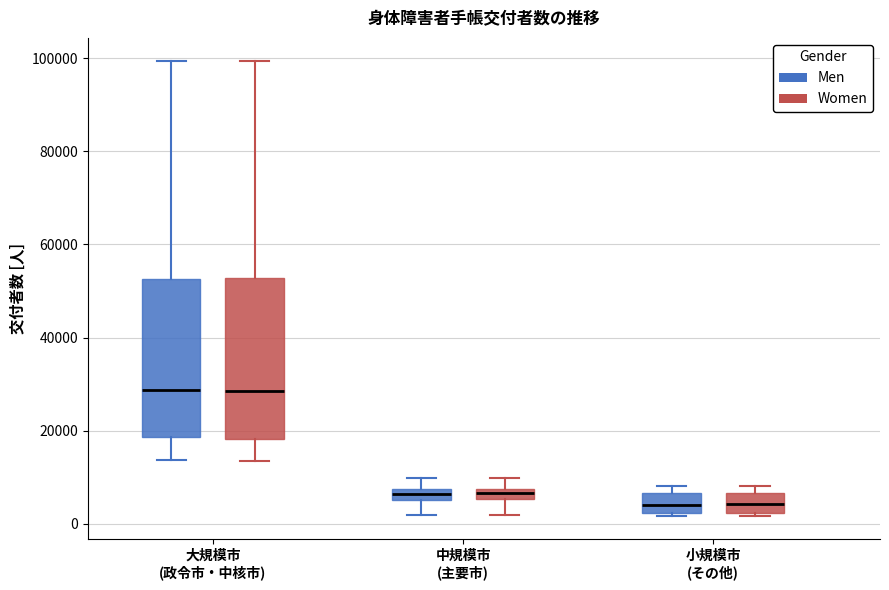

Where is the lower edge of the box for 中規模市 (主要市) (Women) on the y-axis? The values are not printed on the chart, so give them approximately, as read against the axis.

6000